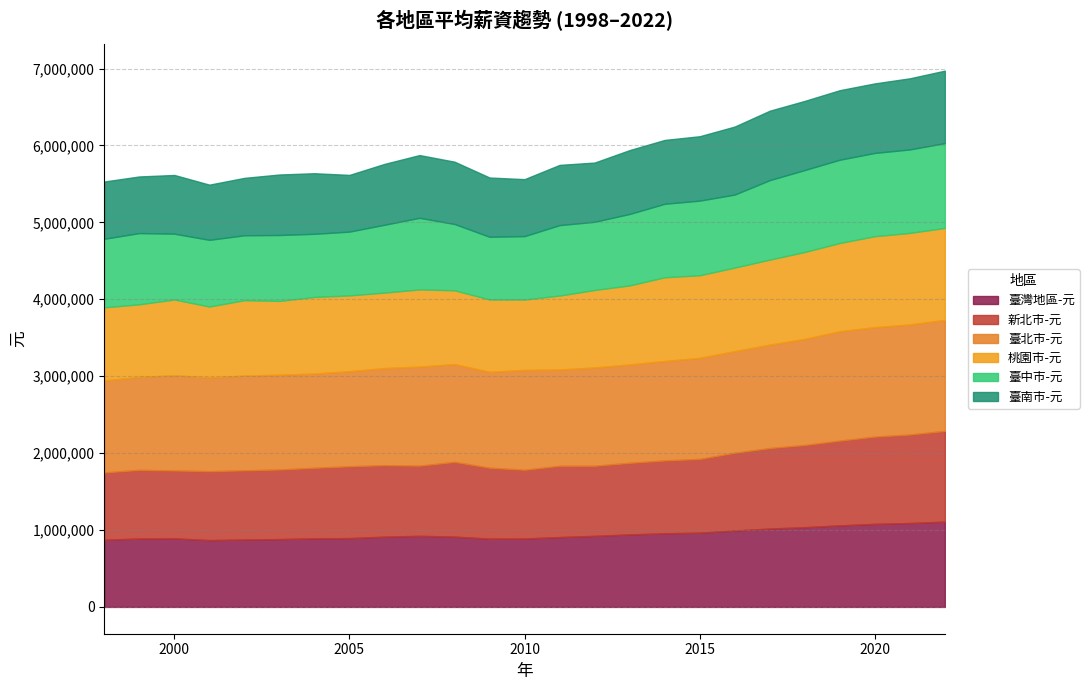

The 臺灣地區-元 series shows 443541 at 2001. True or false?

False